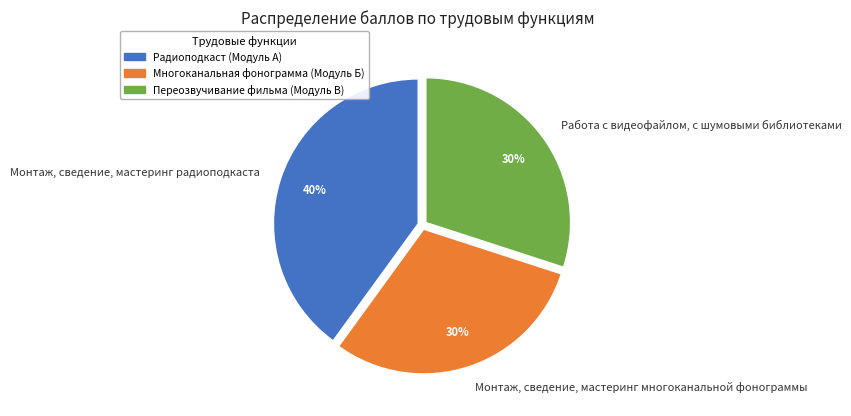

To the nearest percent, what portion does Монтаж, сведение, мастеринг радиоподкаста represent?

40%